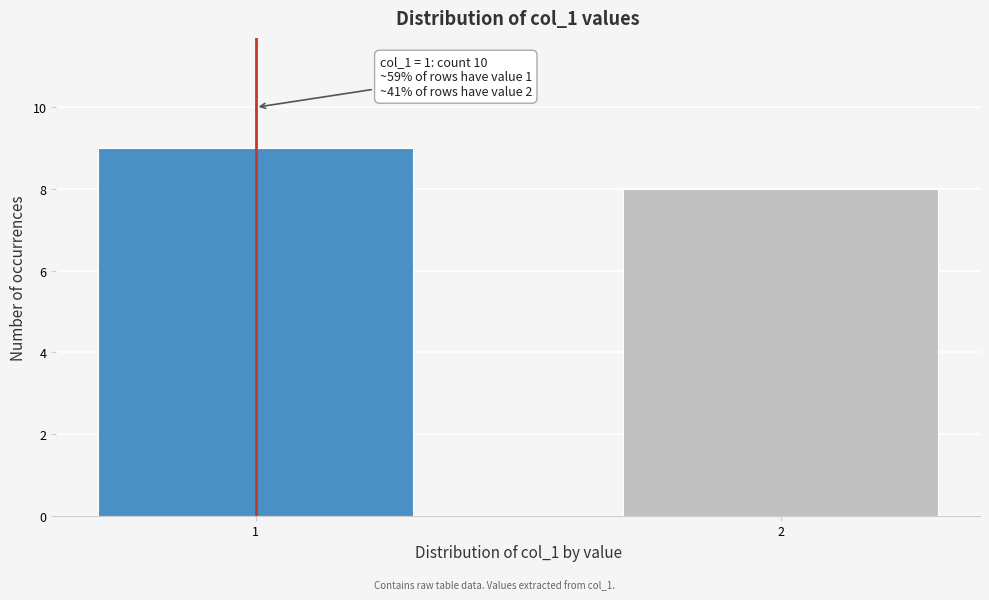

Reading left to right, extract all data points from this chart.

1=9	2=8